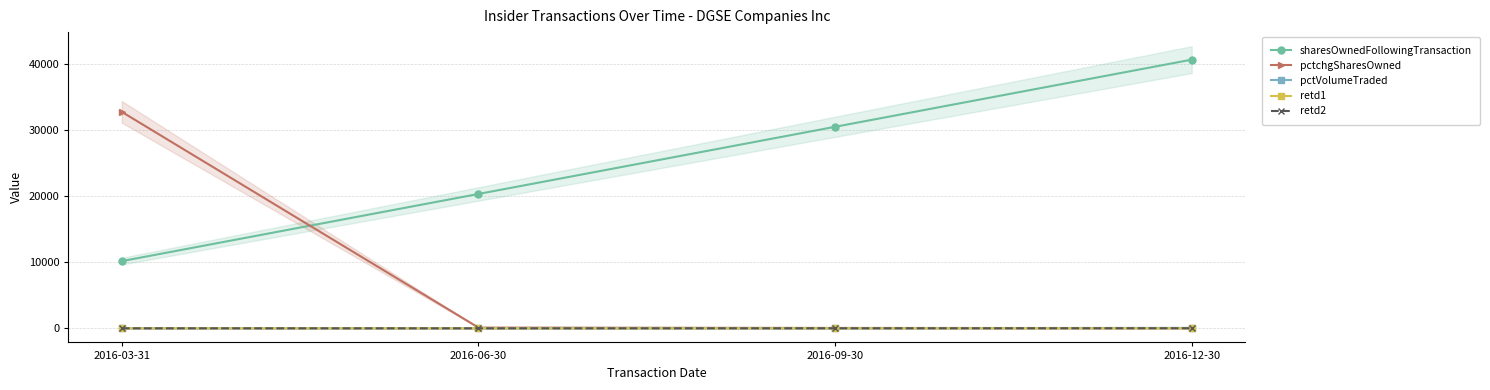

What is the sum of the pctchgSharesOwned values at 2016-12-30 and 2016-09-30?

83